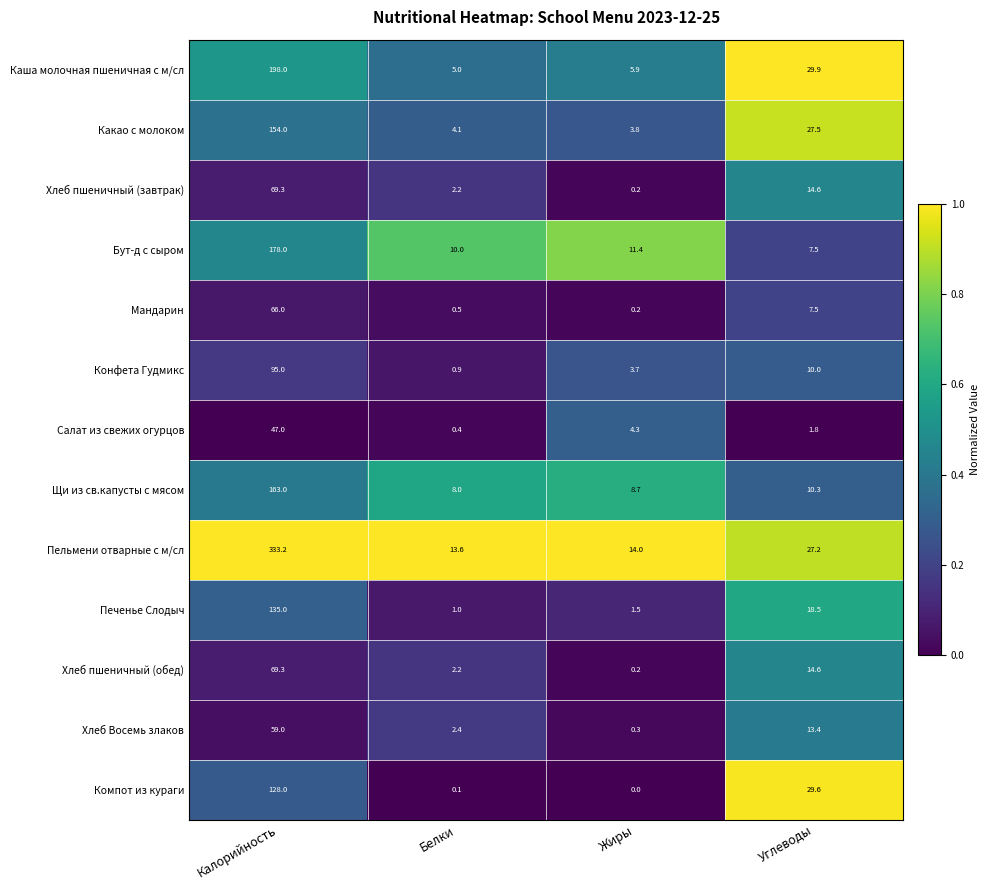

Is it true that Салат из свежих огурцов equals 0.4 at Белки?

True